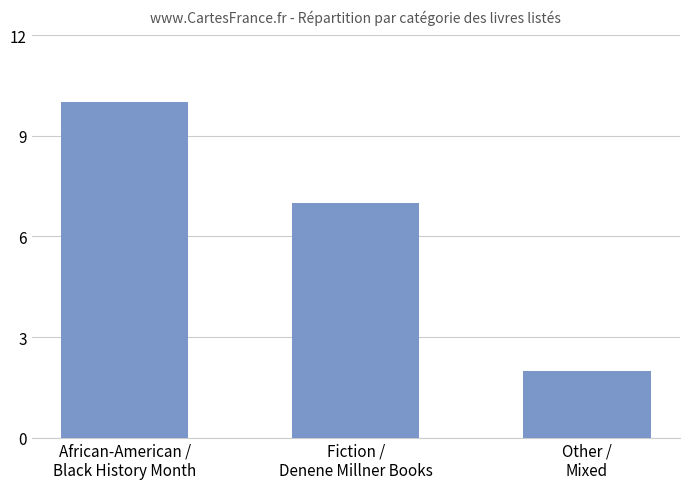

What is the sum of the values at Fiction /
Denene Millner Books and Other /
Mixed?

9